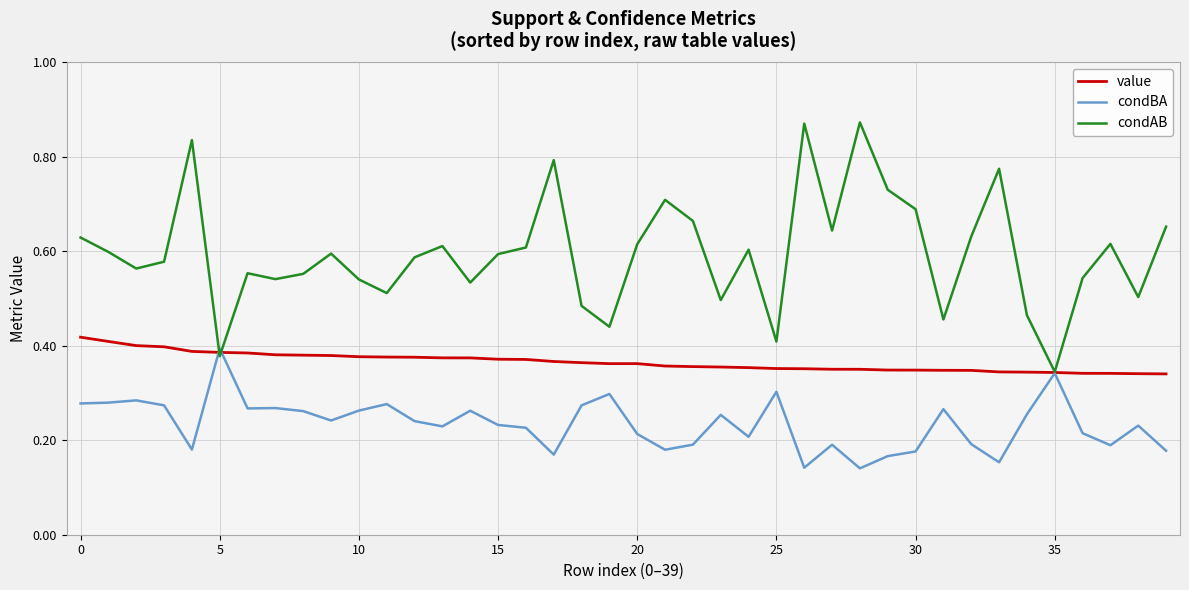

Which series has the largest total across all categories?

condAB